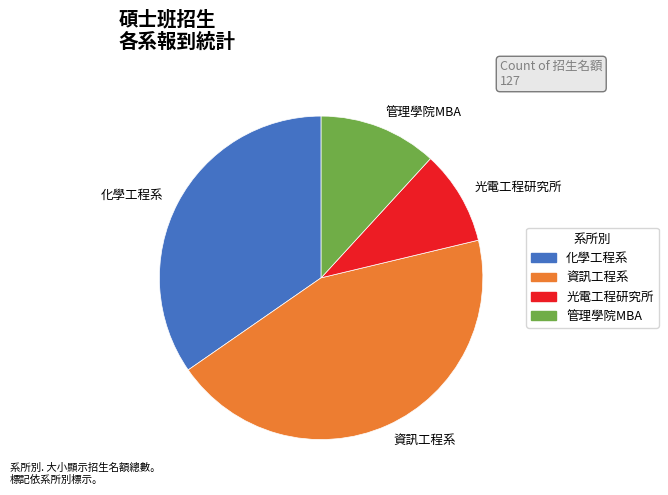

Which has a higher value, 管理學院MBA or 資訊工程系?

資訊工程系